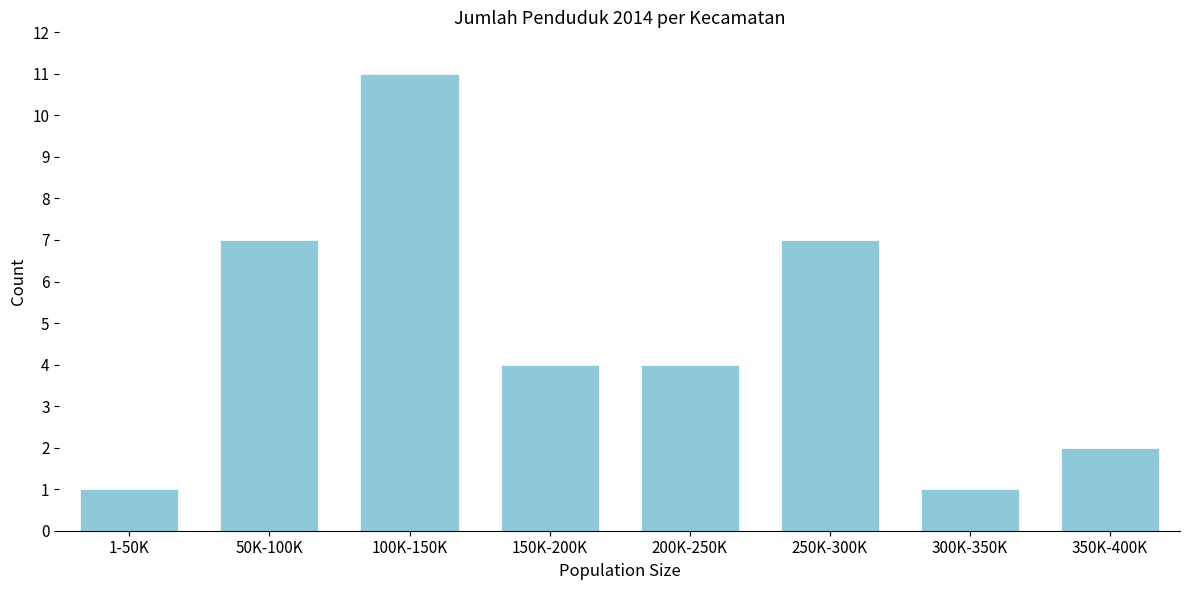

Reading right to left, extract all data points from this chart.

350K-400K=2	300K-350K=1	250K-300K=7	200K-250K=4	150K-200K=4	100K-150K=11	50K-100K=7	1-50K=1